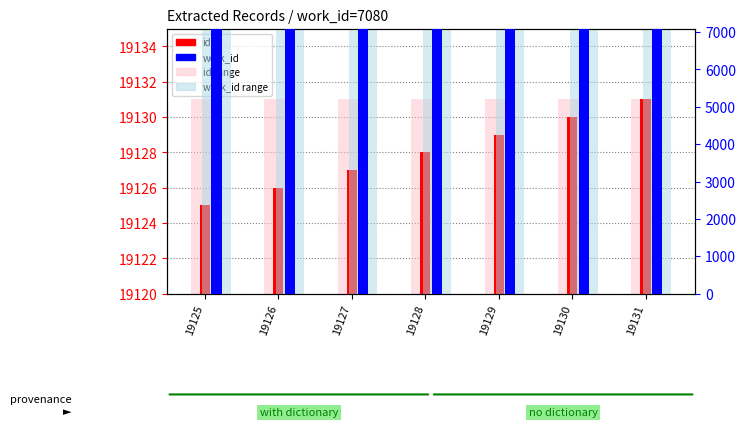

What value does the work_id series have at 19128?

7080.0